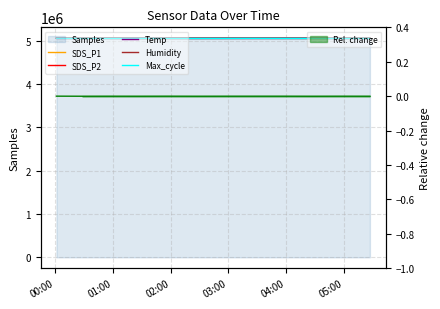

Is the value of Max_cycle at 04:00 greater than the value of Humidity at 11?

No